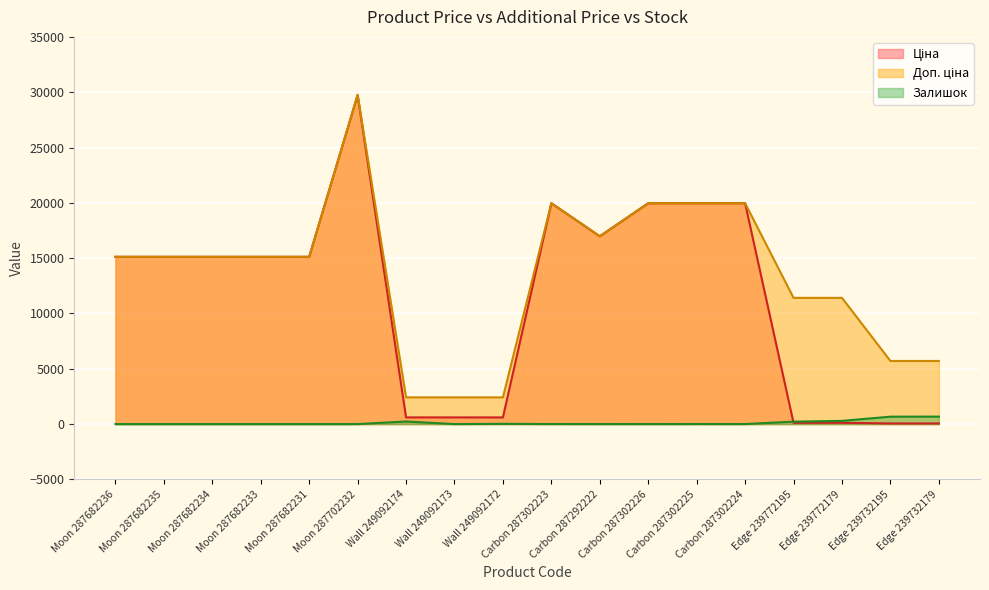

How many values in the Залишок series exceed 4?

8